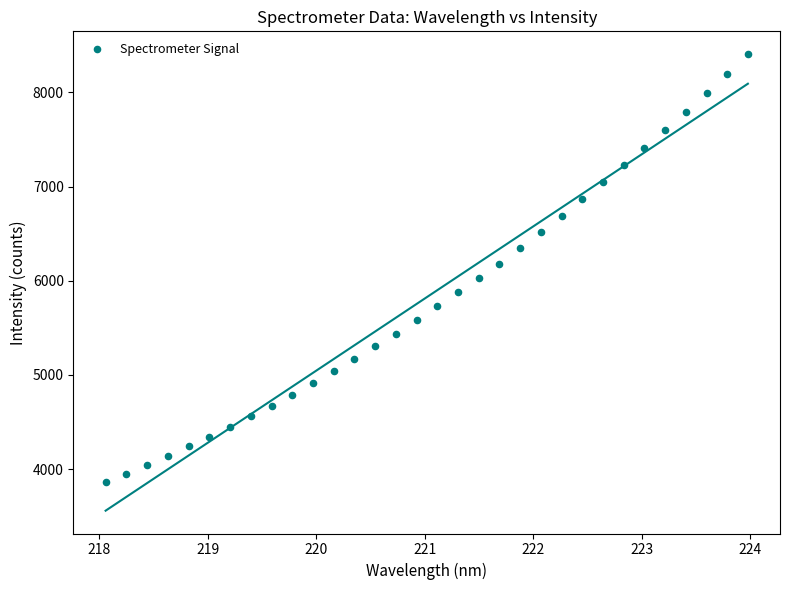

What is the range of X values (max minus min)?

5.9